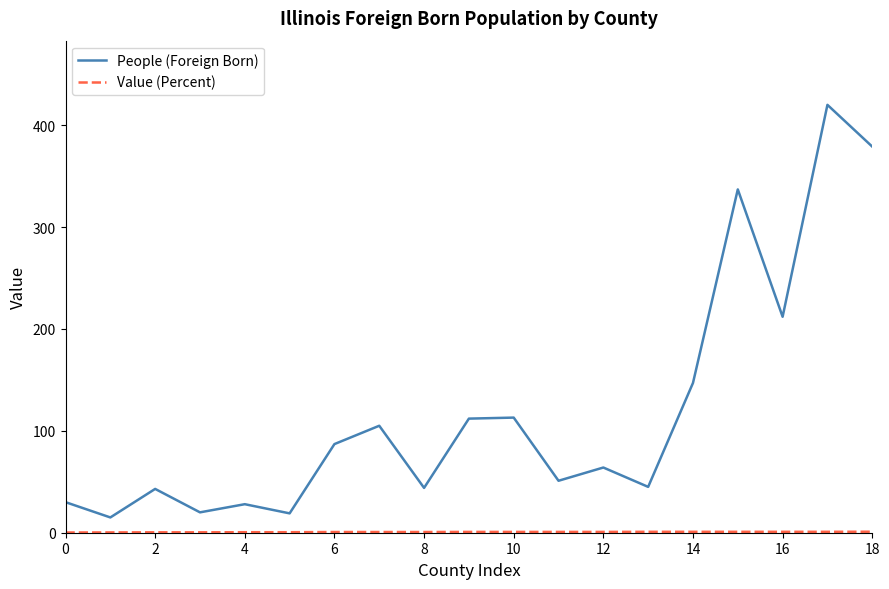

What is the smallest value displayed?

0.2